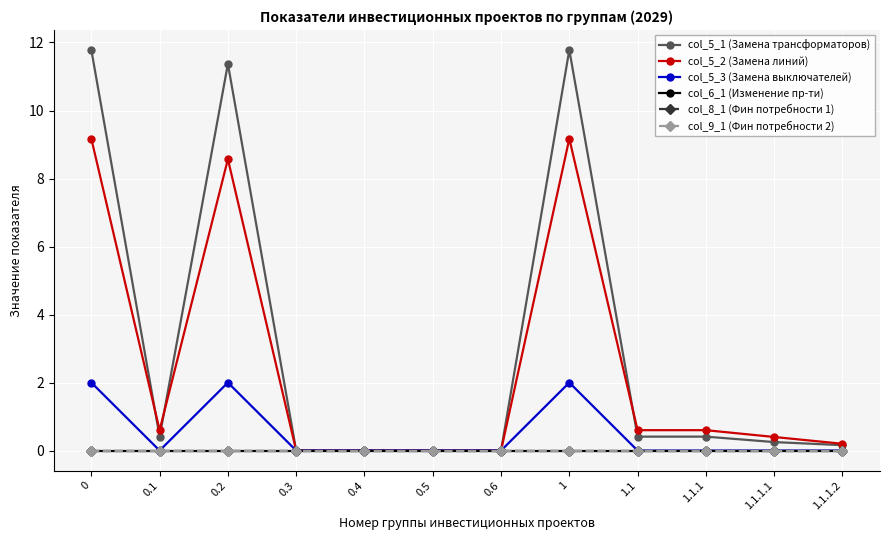

The value of col_6_1 (Изменение пр-ти) at 1.1.1.2 is 0.0. True or false?

True